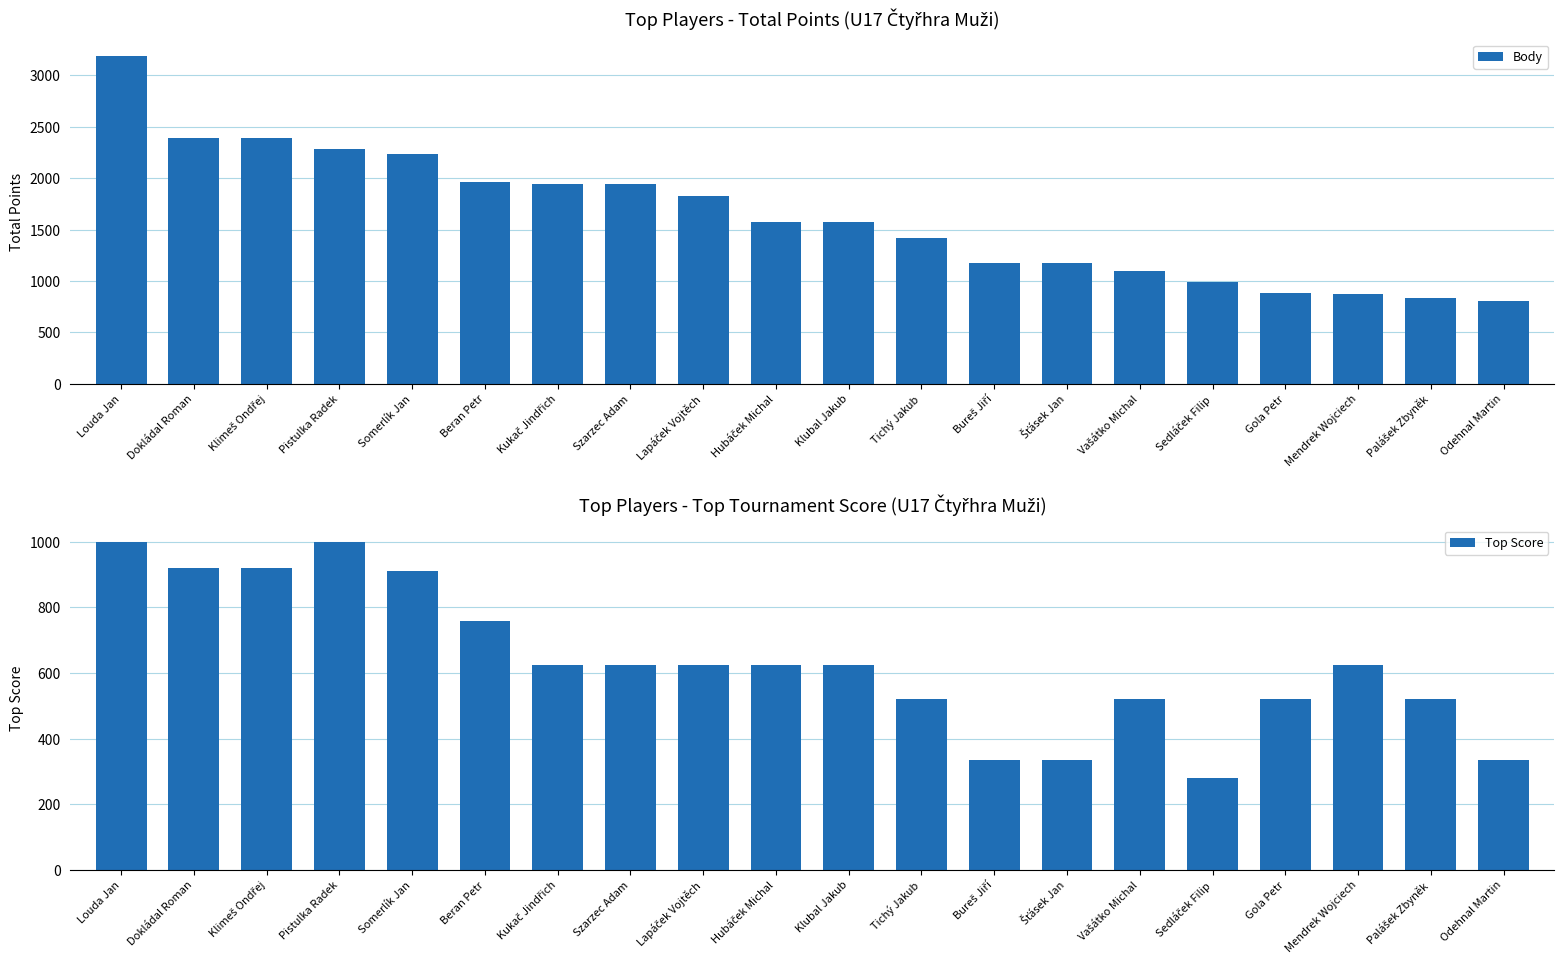

Reading left to right, what are all the values shown in this chart?

Body: Louda Jan=3192	Dokládal Roman=2392	Klimeš Ondřej=2392	Pistulka Radek=2280	Somerlík Jan=2232	Beran Petr=1965	Kukač Jindřich=1944	Szarzec Adam=1944	Lapáček Vojtěch=1829	Hubáček Michal=1574	Klubal Jakub=1574	Tichý Jakub=1416	Bureš Jiří=1176	Šťásek Jan=1176	Vašátko Michal=1100	Sedláček Filip=990	Gola Petr=880	Mendrek Wojciech=876	Palášek Zbyněk=839	Odehnal Martin=801
Top Score: Louda Jan=1000	Dokládal Roman=920	Klimeš Ondřej=920	Pistulka Radek=1000	Somerlík Jan=912	Beran Petr=760	Kukač Jindřich=624	Szarzec Adam=624	Lapáček Vojtěch=624	Hubáček Michal=624	Klubal Jakub=624	Tichý Jakub=520	Bureš Jiří=336	Šťásek Jan=336	Vašátko Michal=520	Sedláček Filip=280	Gola Petr=520	Mendrek Wojciech=624	Palášek Zbyněk=520	Odehnal Martin=336